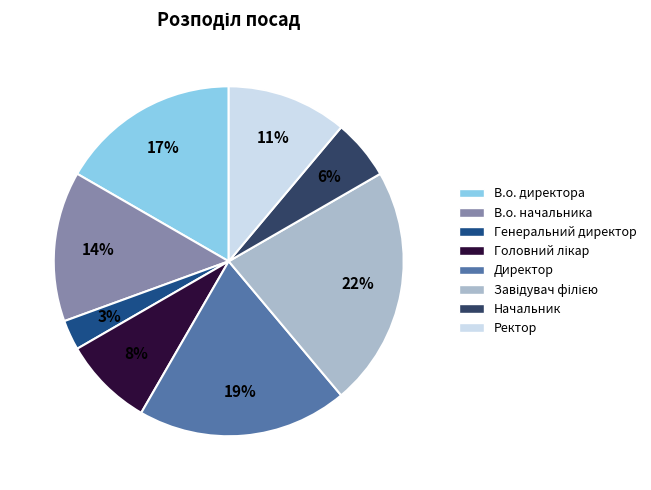

How many slices are in this pie chart?

8